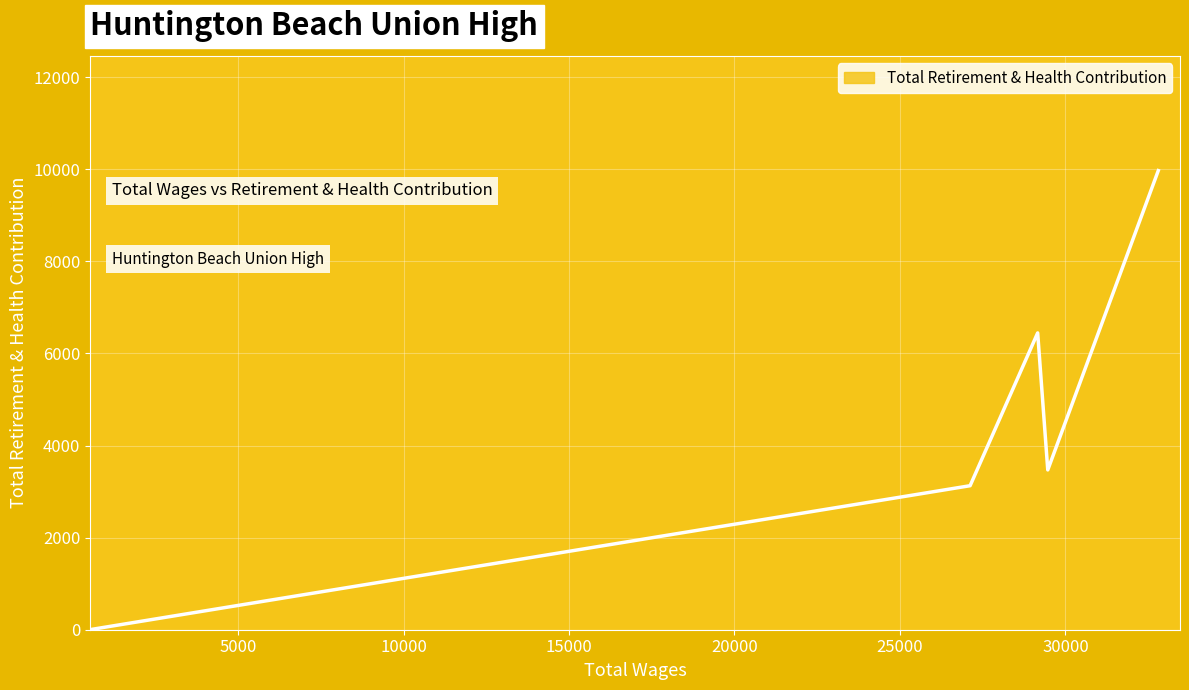

What is the sum of all values?

23022